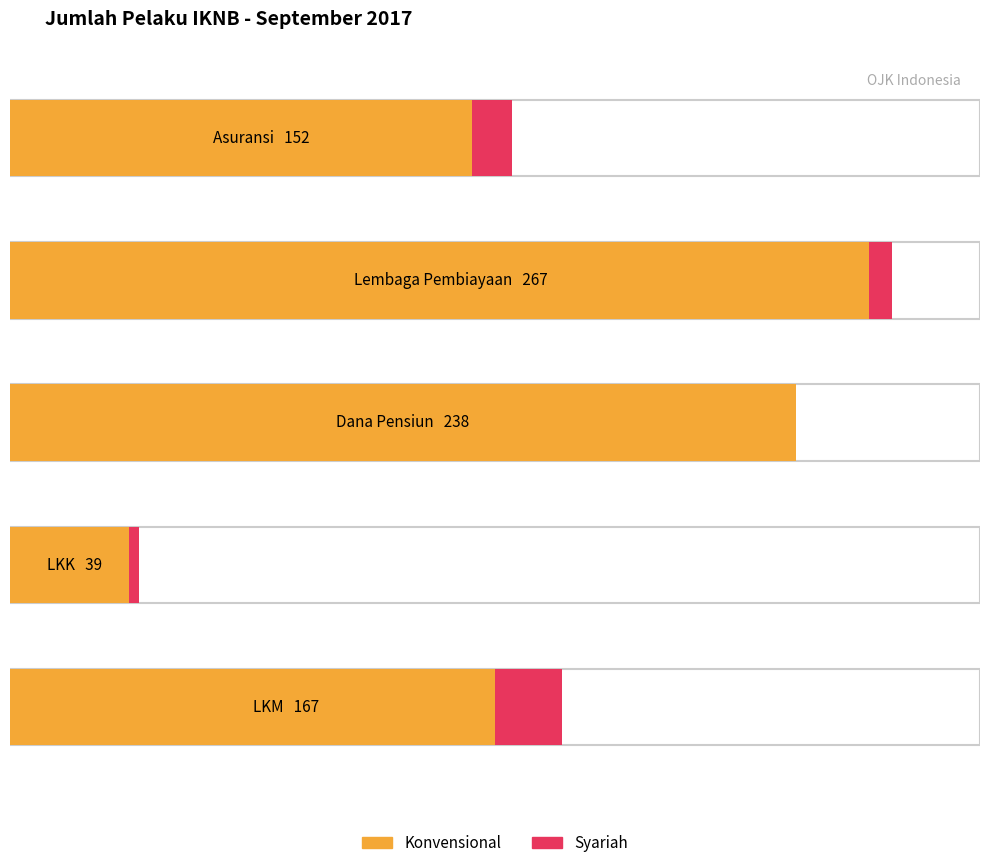

Rank the series by their average value, from highest to lowest.

Konvensional, Syariah